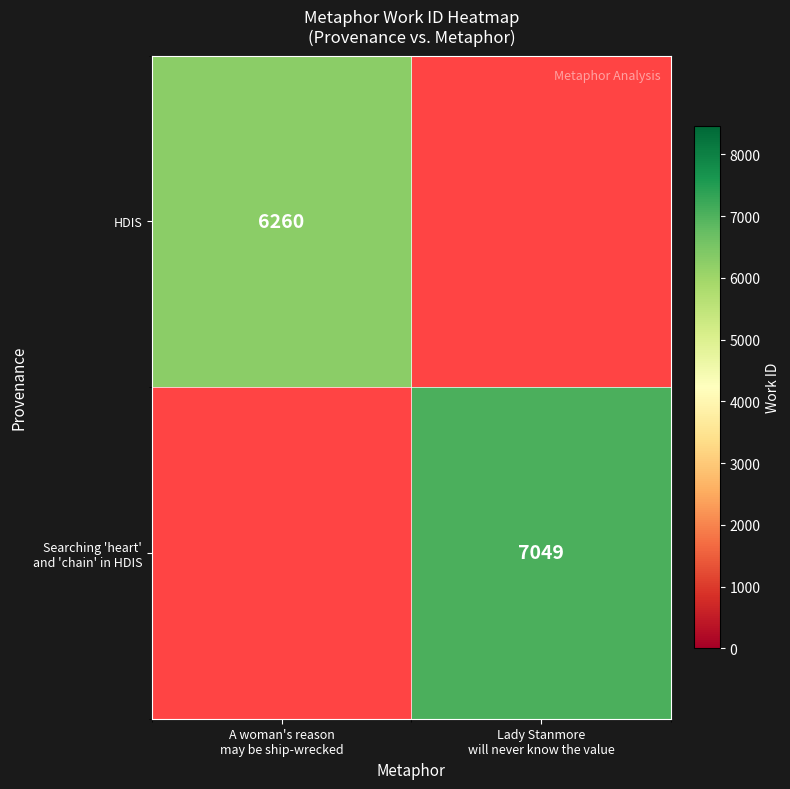

Is it true that Searching 'heart' and 'chain' in HDIS equals 7049.0 at Lady Stanmore will never know the value?

True